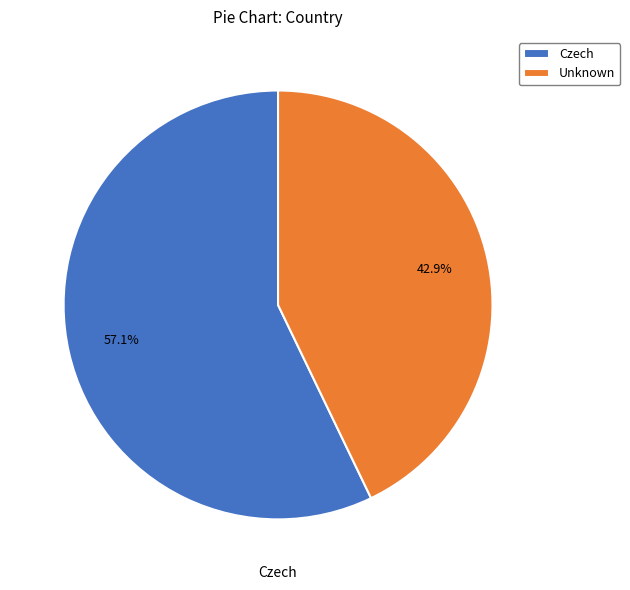

What is the smallest slice in the pie chart?

Unknown